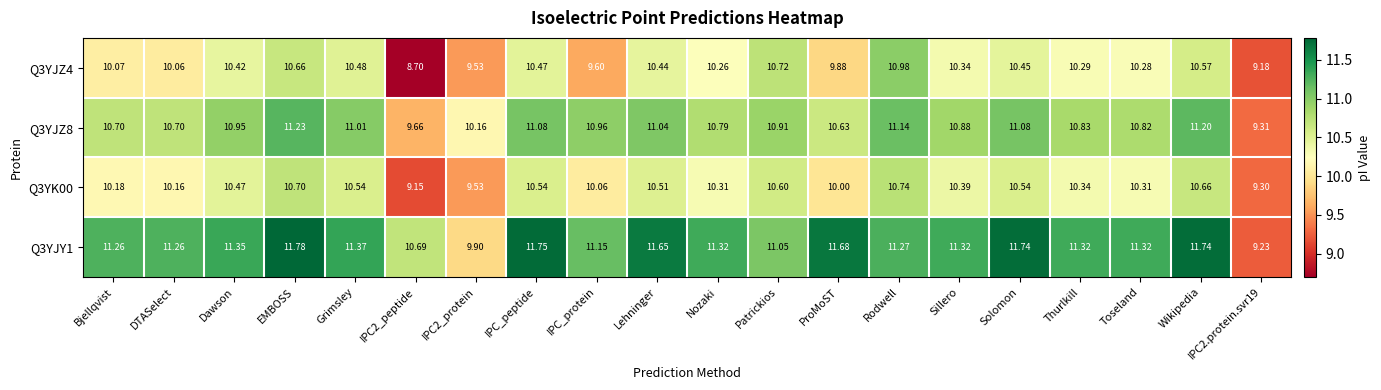

At which category is the sum across all series the highest?

EMBOSS